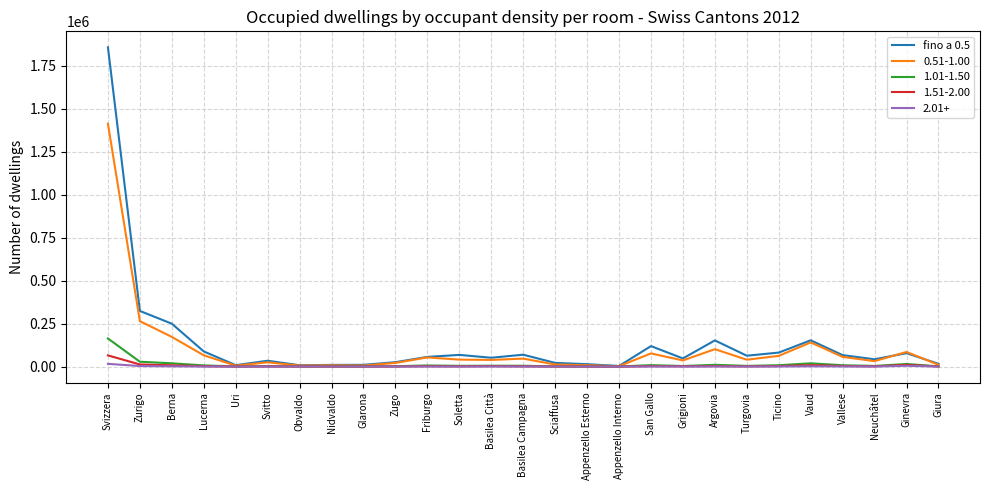

Which series has the largest range (max minus min)?

fino a 0.5